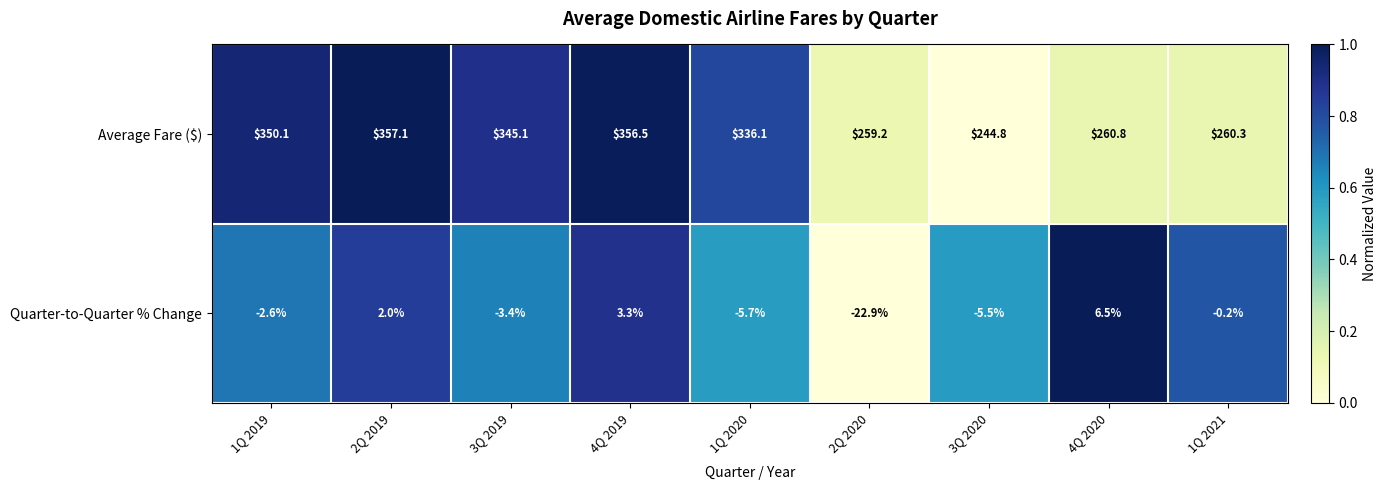

The Quarter-to-Quarter % Change series shows 1.6 at 4Q 2019. True or false?

False